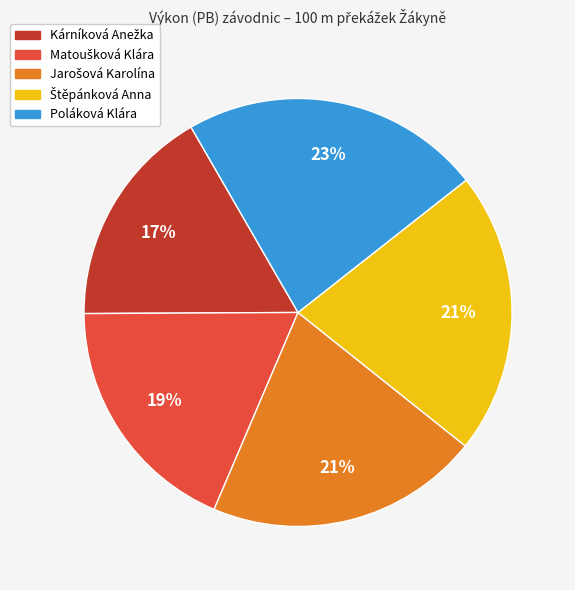

The Poláková Klára slice represents 30% of the pie. True or false?

False